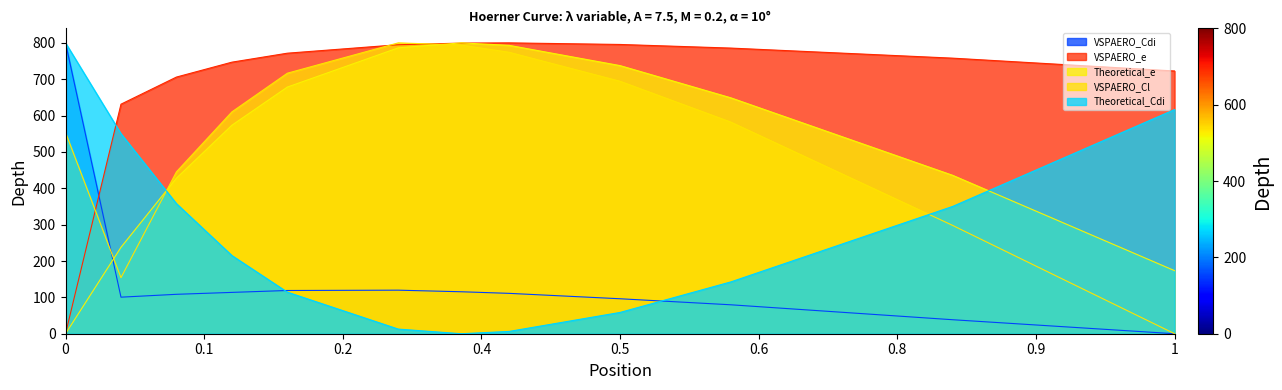

What is the average value of the VSPAERO_Cdi series?

150.2